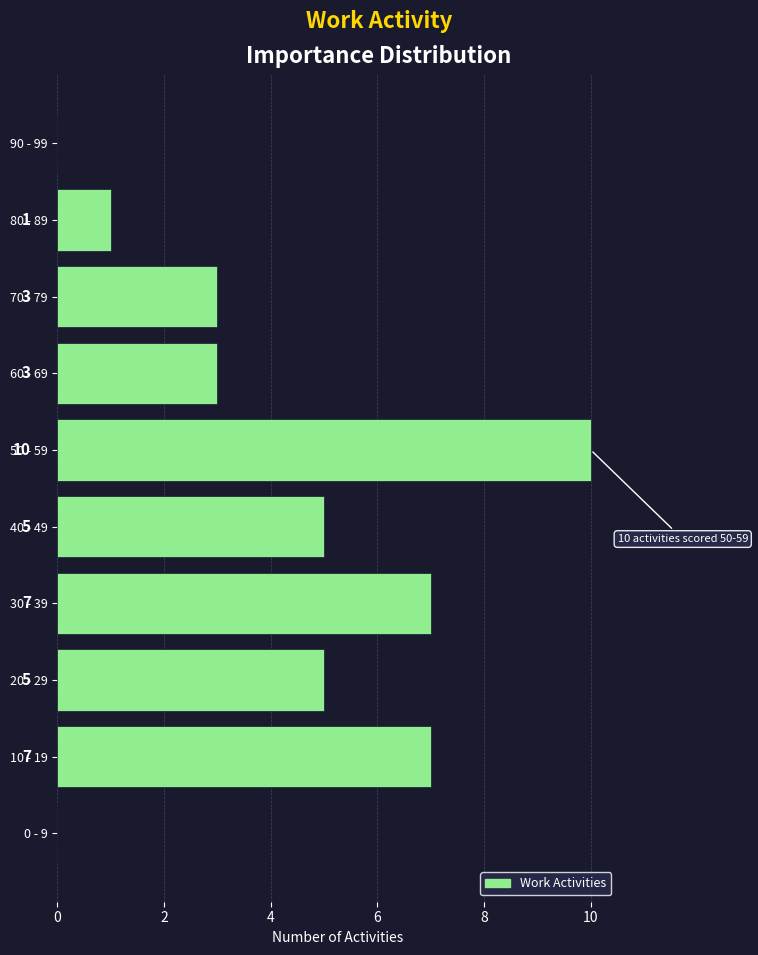

Reading bottom to top, list all the values displayed in this chart.

0 - 9=0	10 - 19=7	20 - 29=5	30 - 39=7	40 - 49=5	50 - 59=10	60 - 69=3	70 - 79=3	80 - 89=1	90 - 99=0